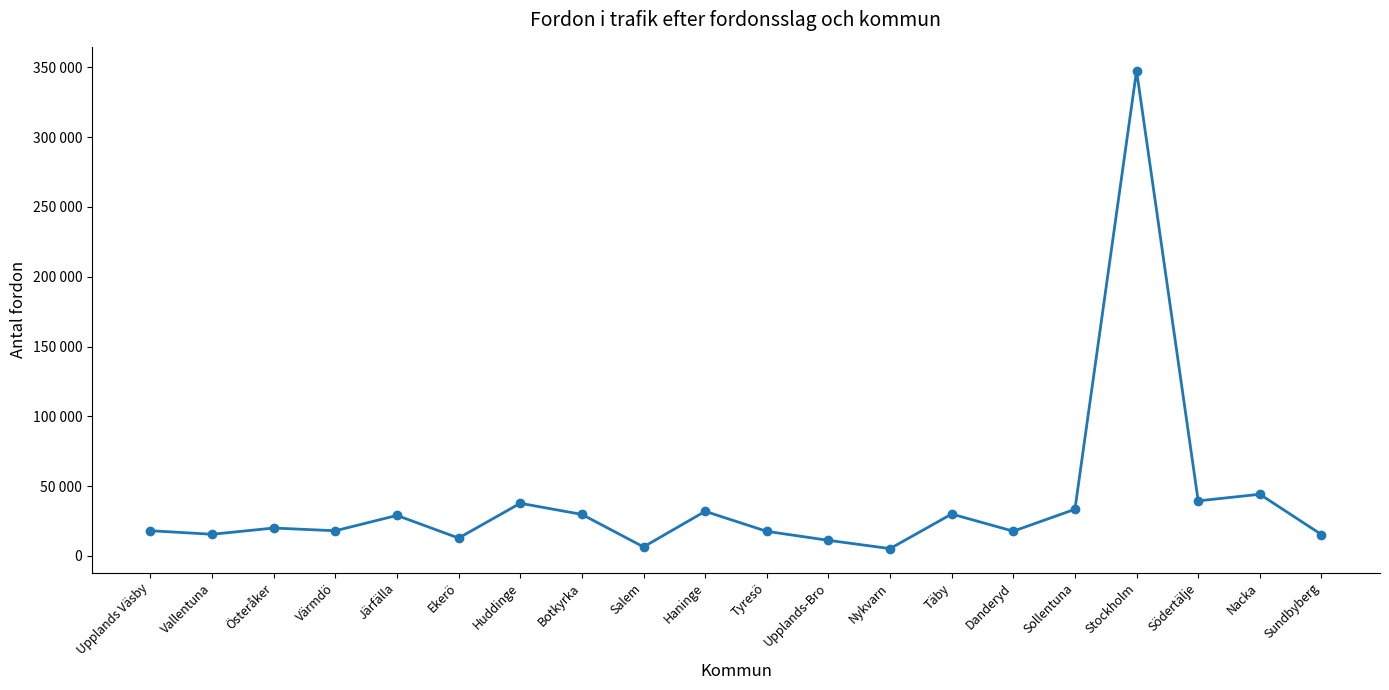

Is this an area chart (filled region under the line)?

No